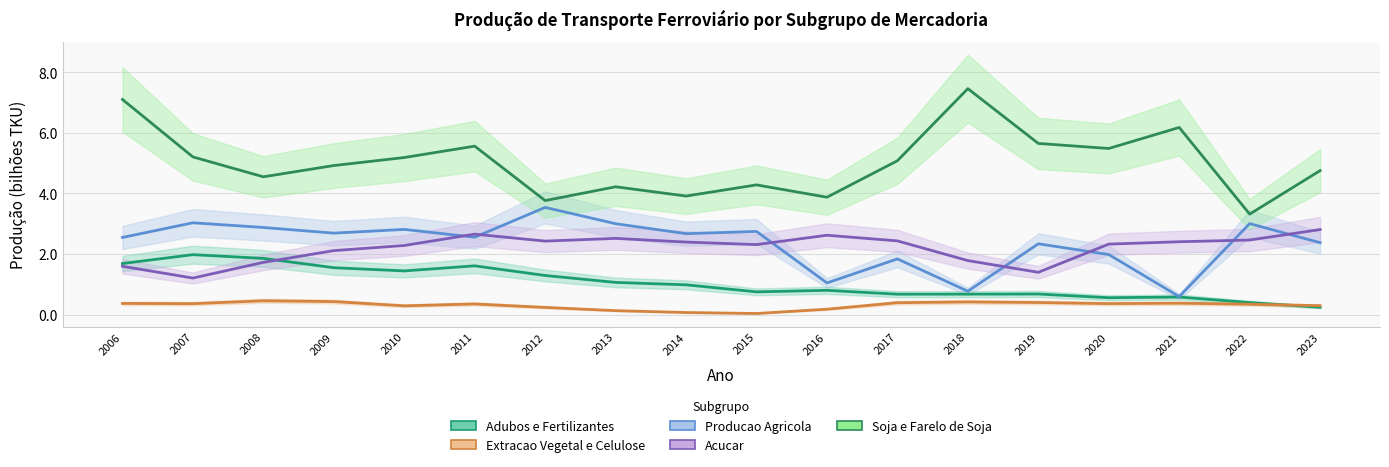

How many interior local valleys does the Extracao Vegetal e Celulose series have?

4